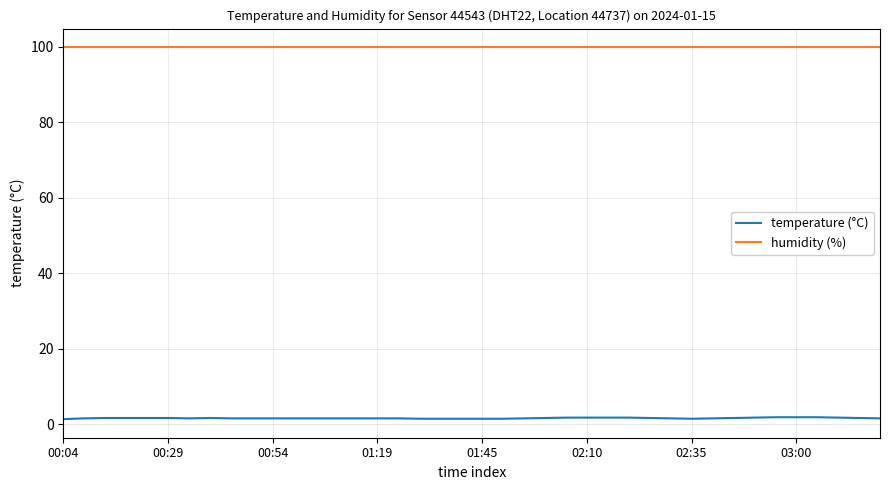

List the series in order of their peak value, lowest first.

temperature (°C), humidity (%)